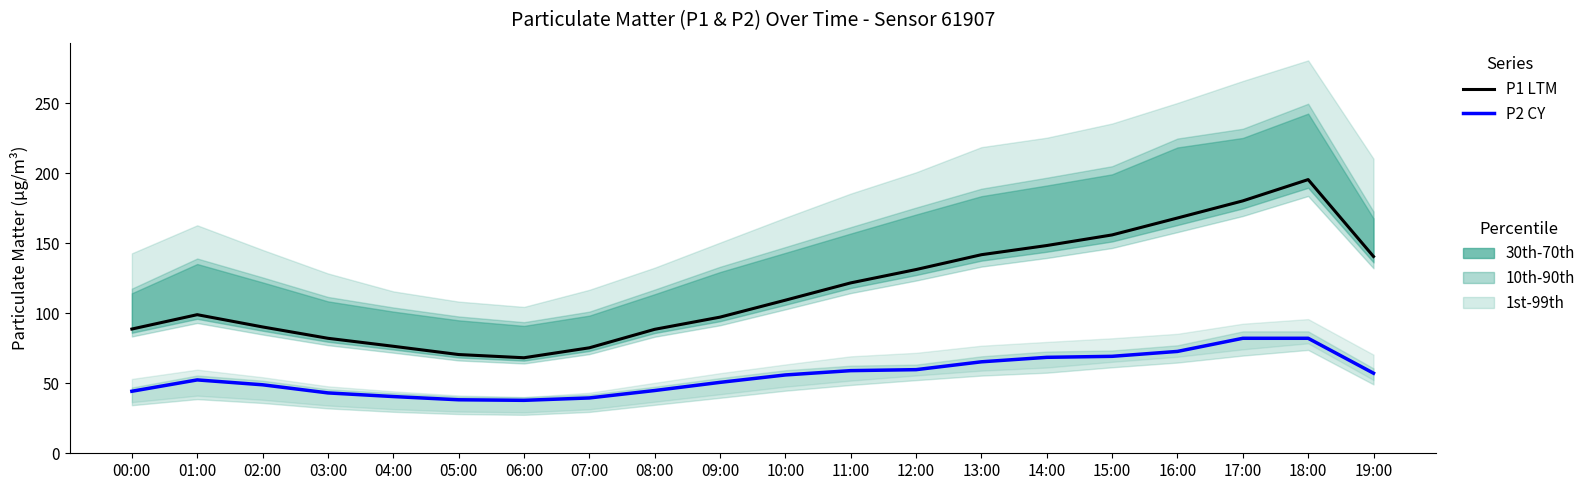

How many lines are shown in the chart?

2